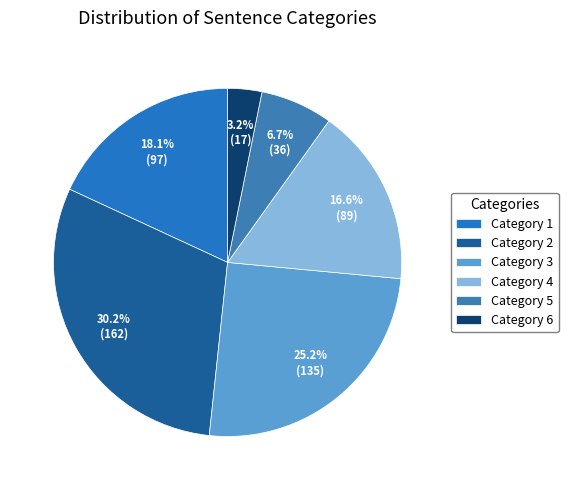

What is the largest slice in the pie chart?

Category 2